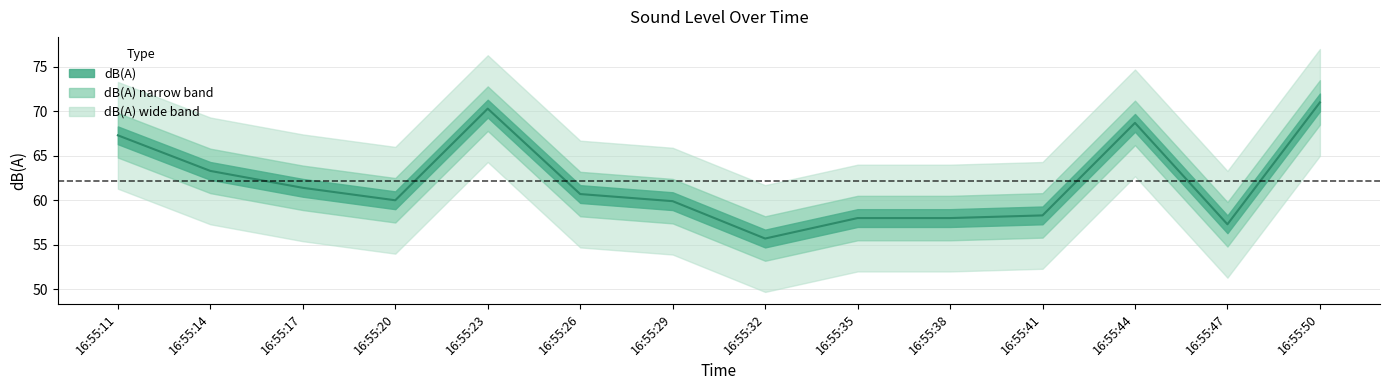

At which category does the chart reach its peak across all series?

16:55:50